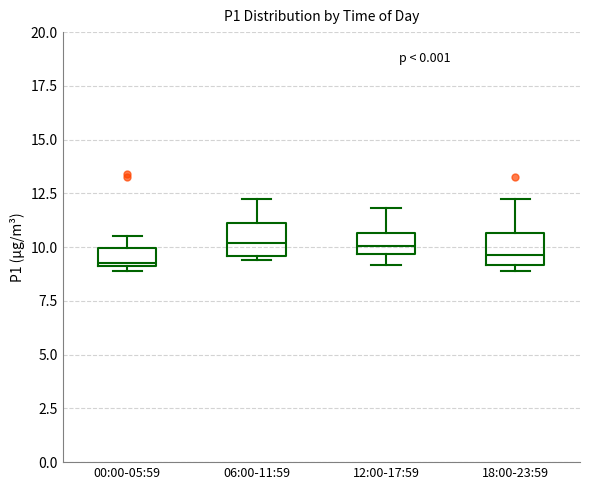

Reading left to right, read every box against the y-axis: the position of its median line, the range the box covers, and the ends of its whiskers. The values are not printed on the chart, so give them approximately, as read against the axis.

00:00-05:59: median 9.5, box 9.0 to 10.0, whiskers 9.0 (just below the box's lower edge) to 10.5
06:00-11:59: median 10.0, box 9.5 to 11.0, whiskers 9.5 (just below the box's lower edge) to 12.0
12:00-17:59: median 10.0, box 9.5 to 10.5, whiskers 9.0 to 12.0
18:00-23:59: median 9.5, box 9.0 to 10.5, whiskers 9.0 (just below the box's lower edge) to 12.0